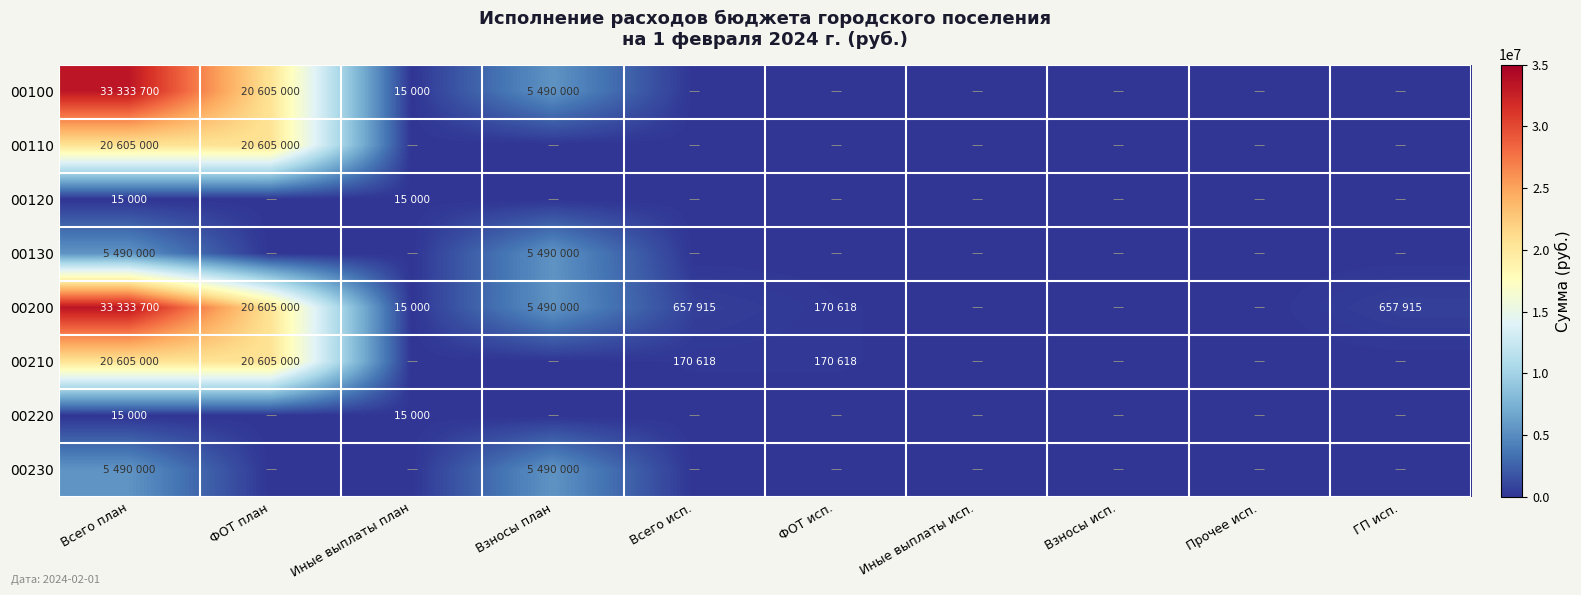

Which series has the widest spread of values?

00100